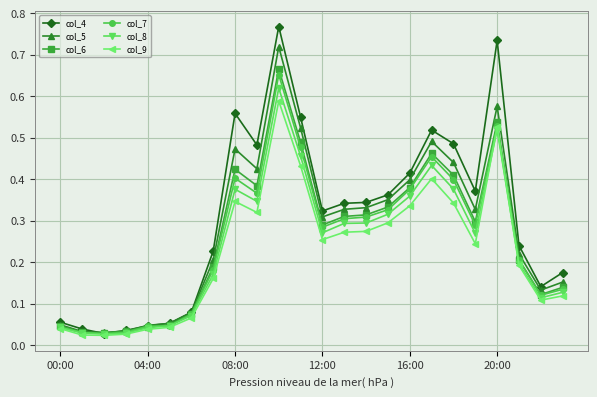

True or false: col_4 has more than 0 points higher than both neighbors.

True